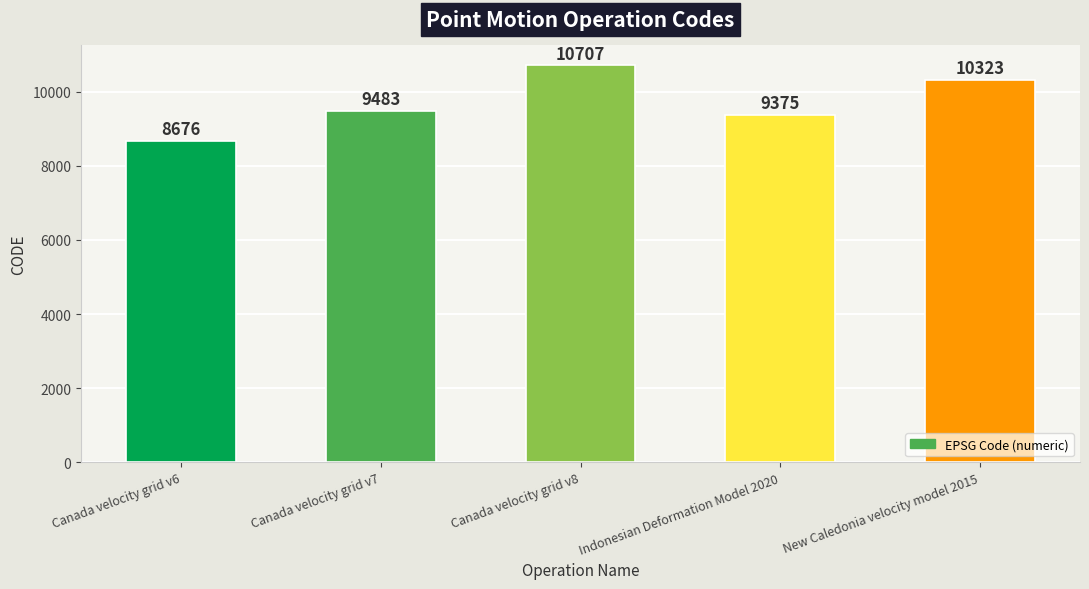

Is it true that the value at Canada velocity grid v7 is 9483?

True